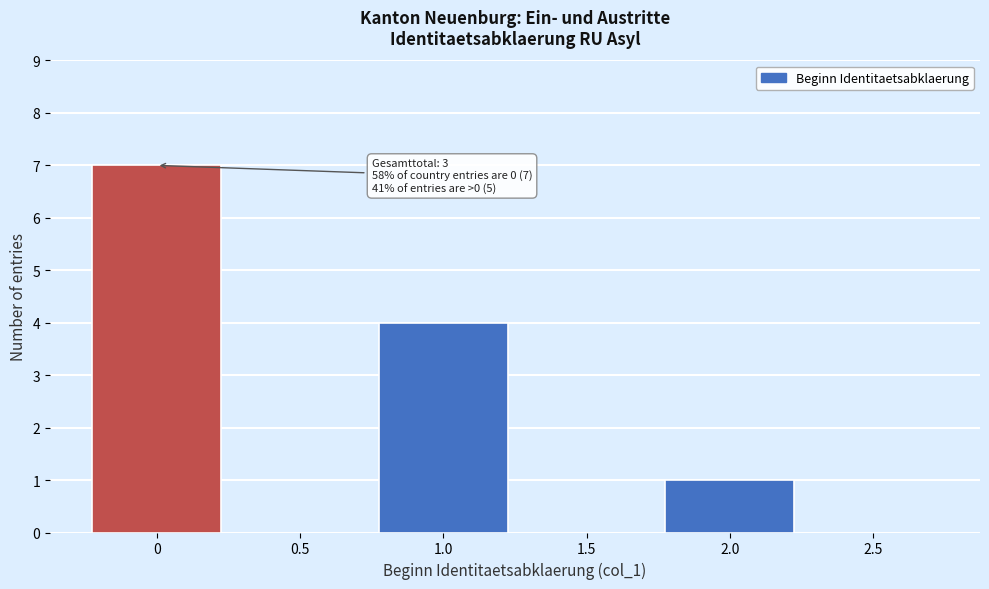

Reading left to right, what are all the values shown in this chart?

0=7	0.5=0	1.0=4	1.5=0	2.0=1	2.5=0